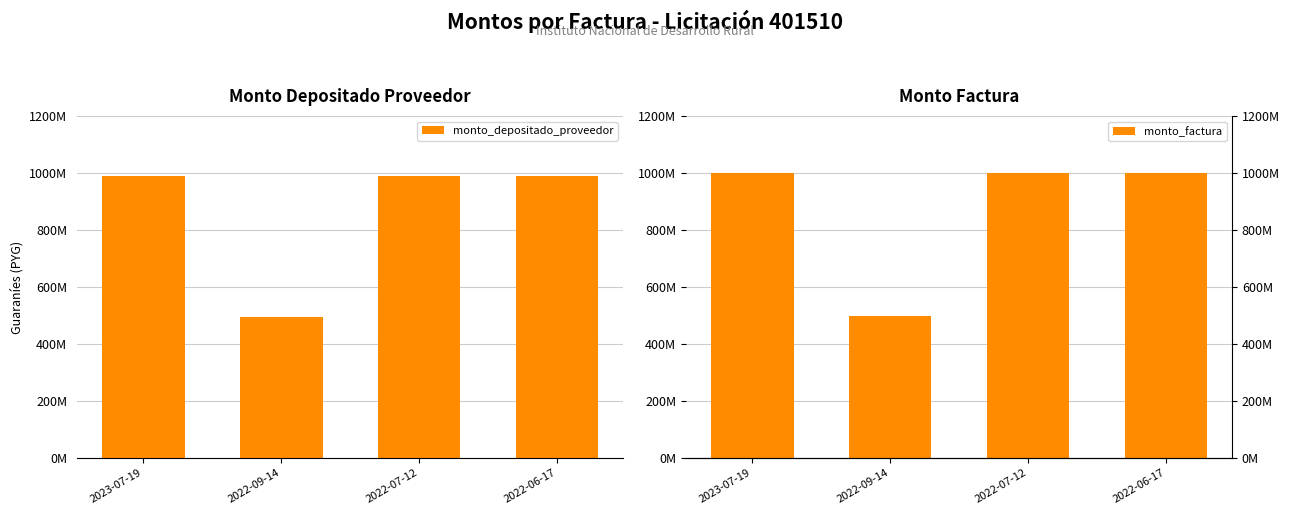

What position from the left is 2022-09-14?

2